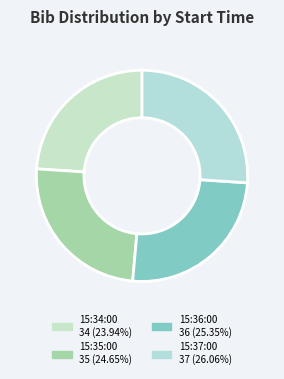

The 15:36:00 slice represents 17% of the pie. True or false?

False